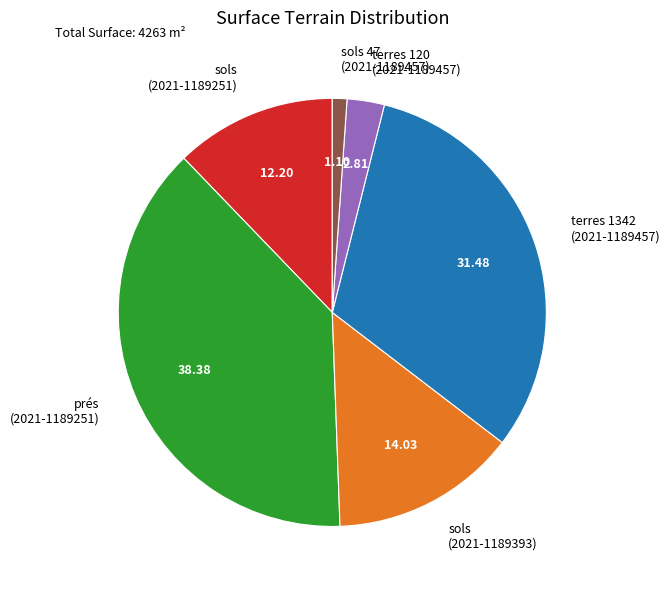

How many segments does this pie chart have?

6